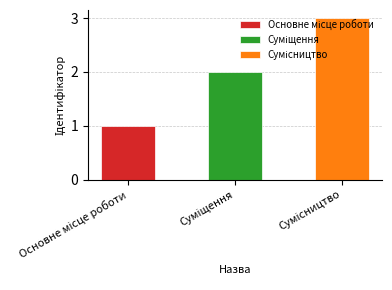

What is the difference between the maximum and second lowest values?

1